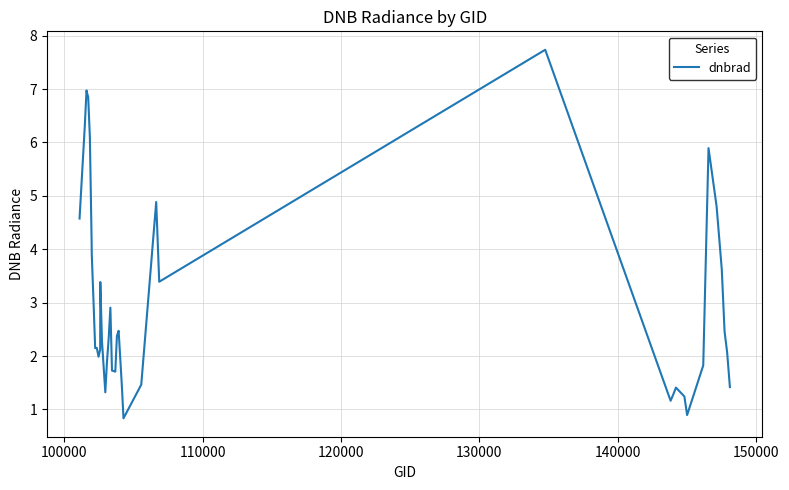

True or false: there are more than 1 points higher than both neighbors.

True